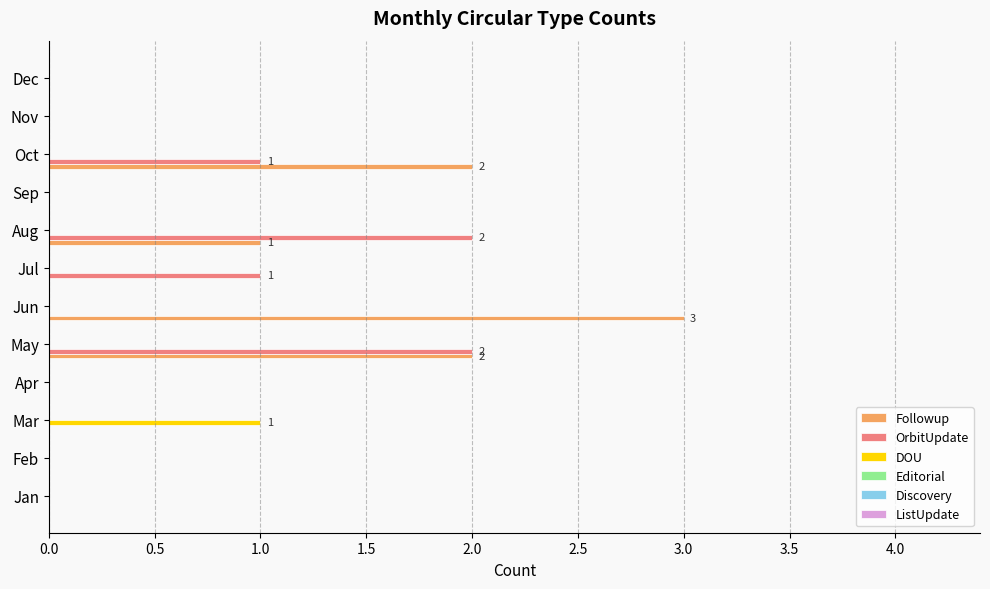

Which label corresponds to the largest value in the chart?

Jun